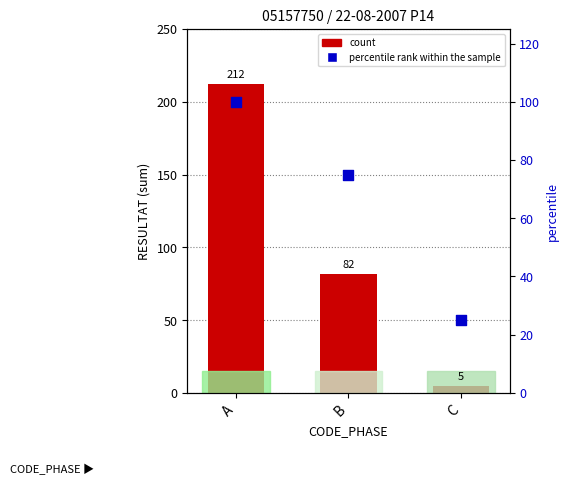

What is the total value across all series at B?

157